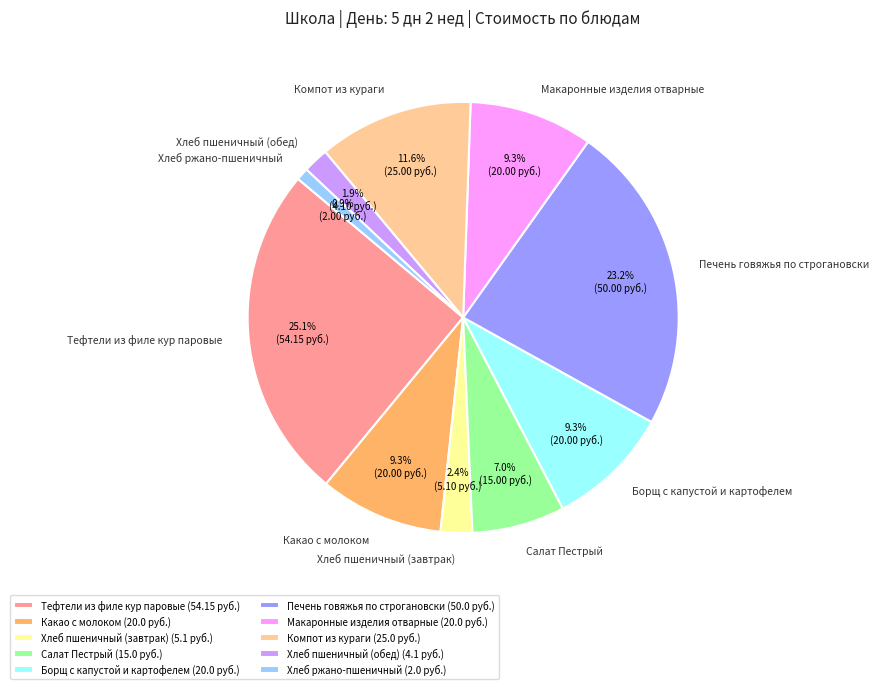

Which category has the smallest portion of the pie?

Хлеб ржано-пшеничный